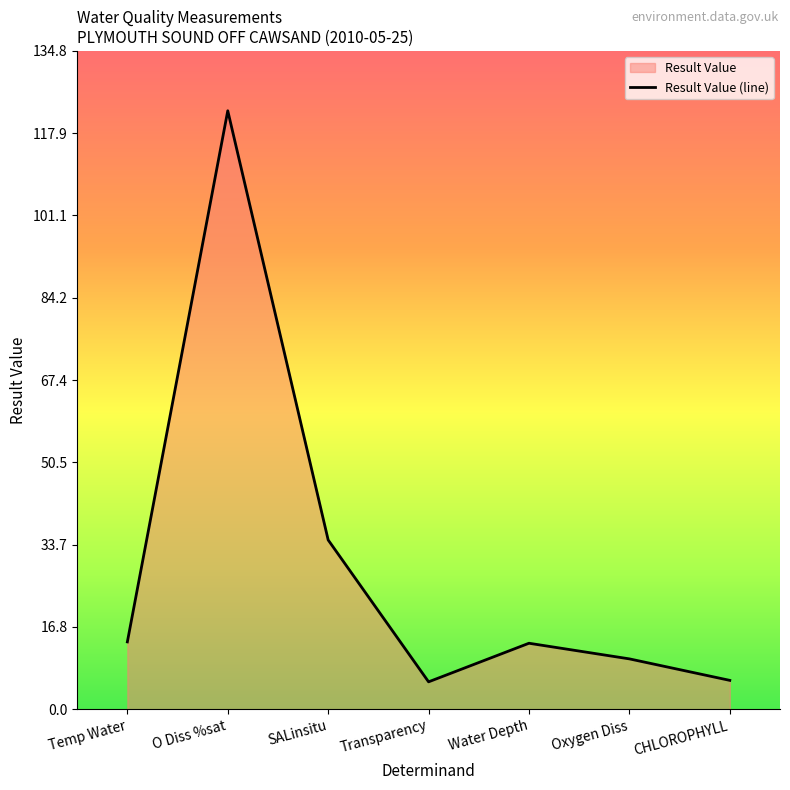

List the labels in order of value, largest first.

O Diss %sat, SALinsitu, Temp Water, Water Depth, Oxygen Diss, CHLOROPHYLL, Transparency